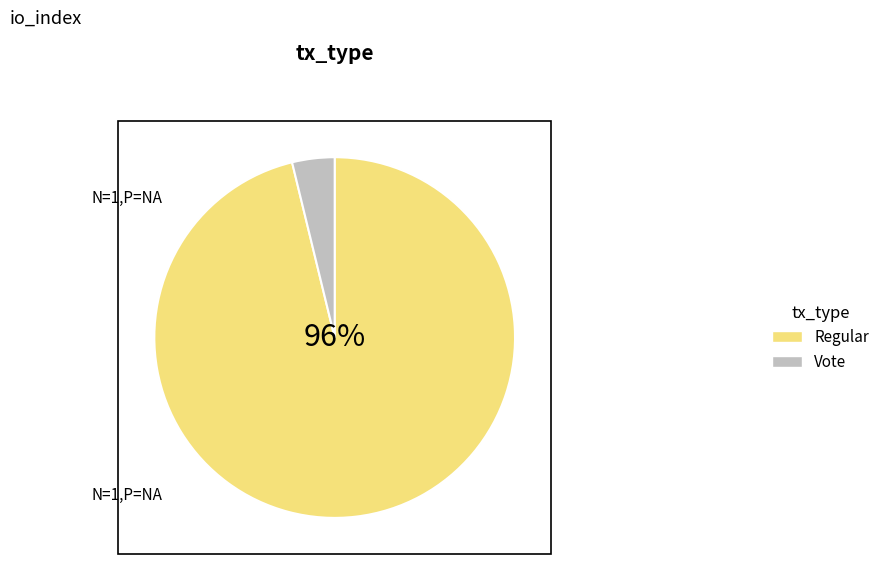

Rank the categories by value from lowest to highest.

Vote, Regular